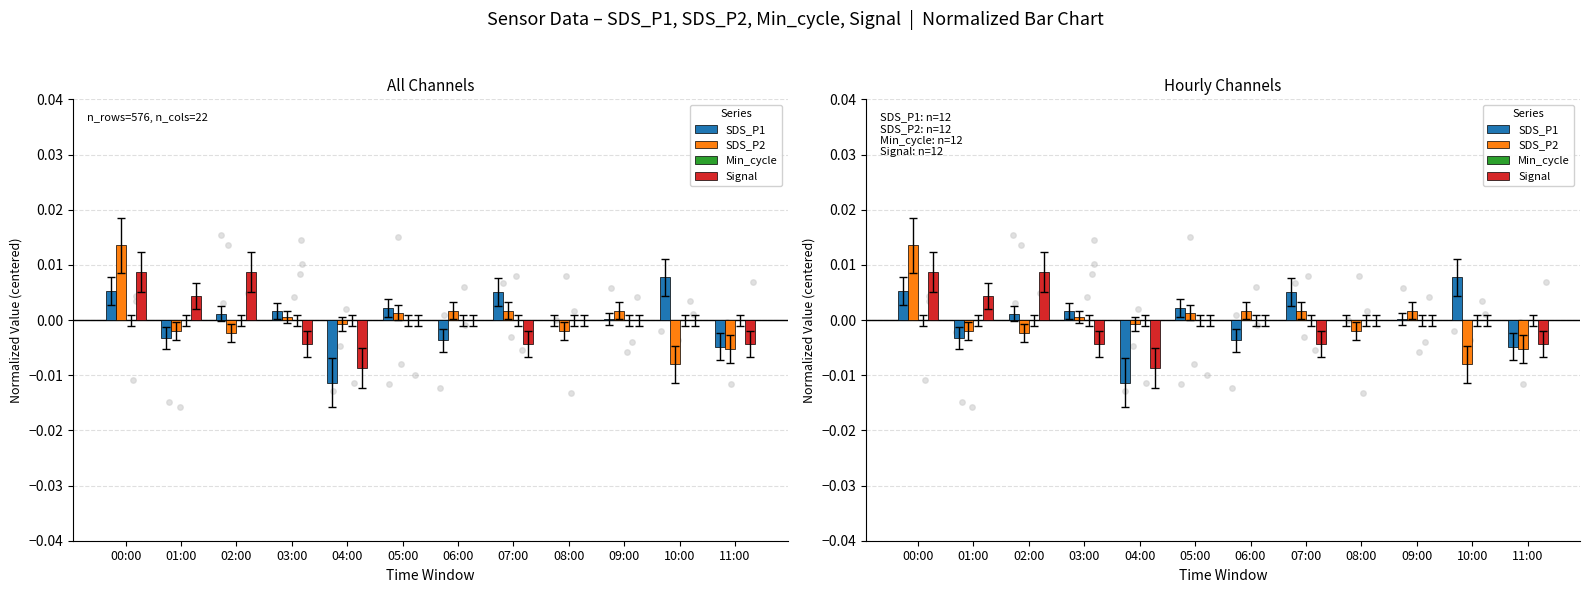

Which series reaches the maximum Y coordinate?

SDS_P2